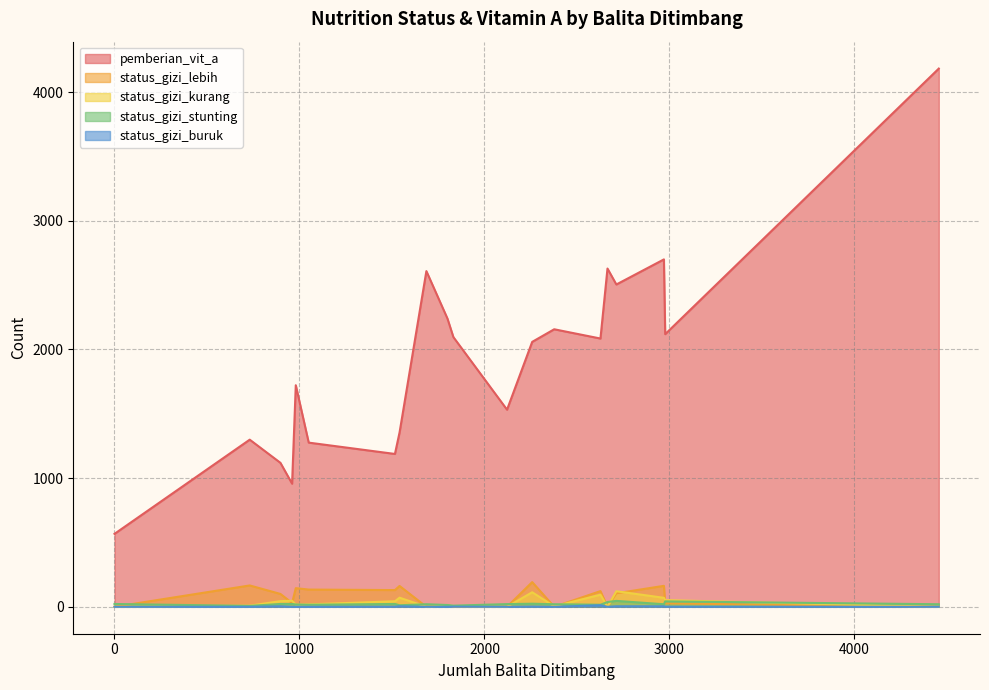

At 2377, list the series in order from largest to smallest.

pemberian_vit_a, status_gizi_stunting, status_gizi_kurang, status_gizi_lebih, status_gizi_buruk